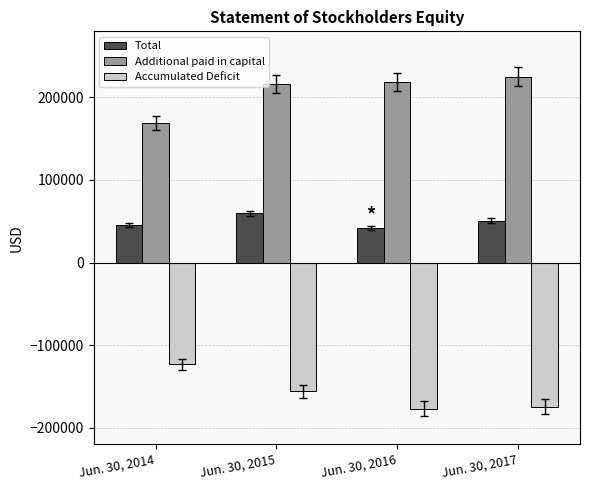

True or false: Accumulated Deficit has a value of -263242 at Jun. 30, 2016.

False